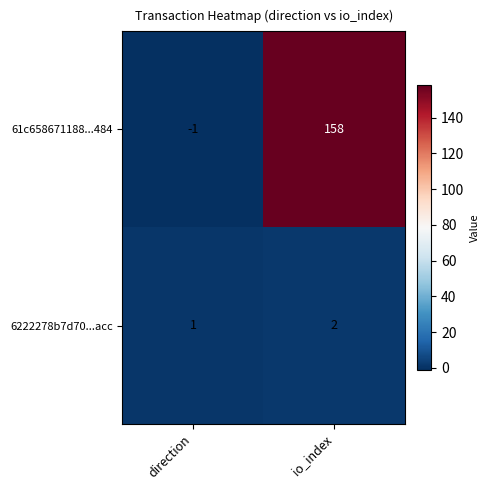

What is the sum of the 61c658671188...484 values at io_index and direction?

157